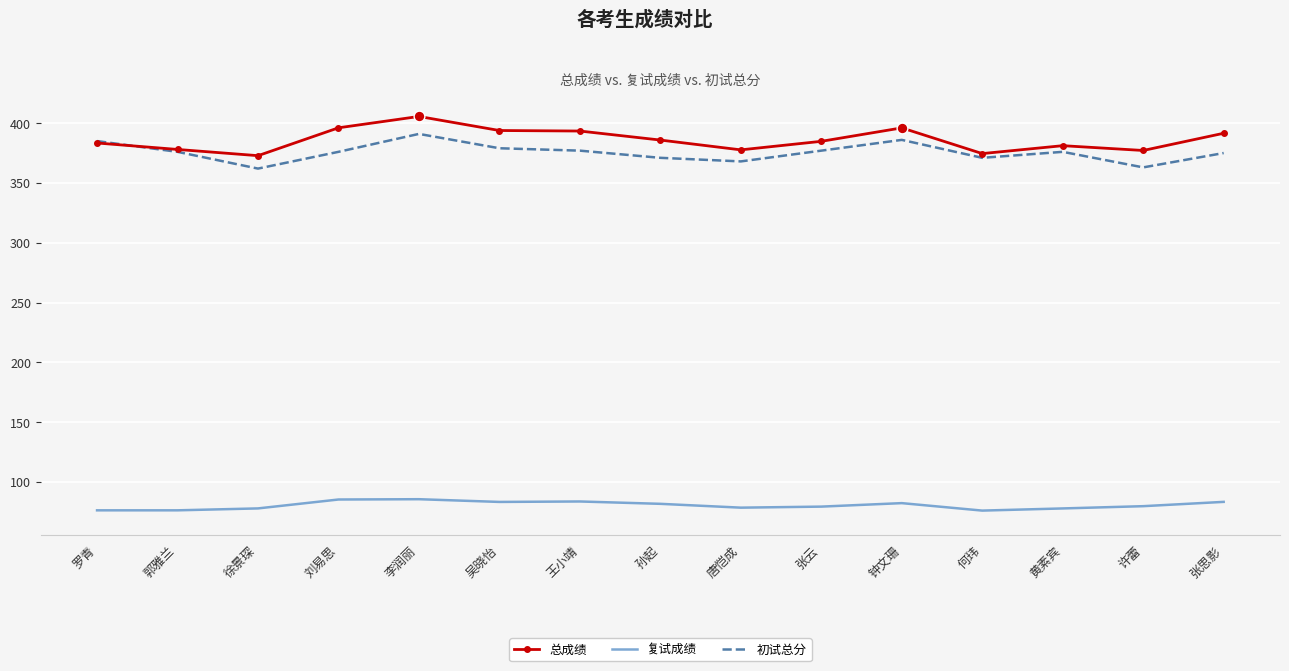

At which category is the sum across all series the highest?

李润丽